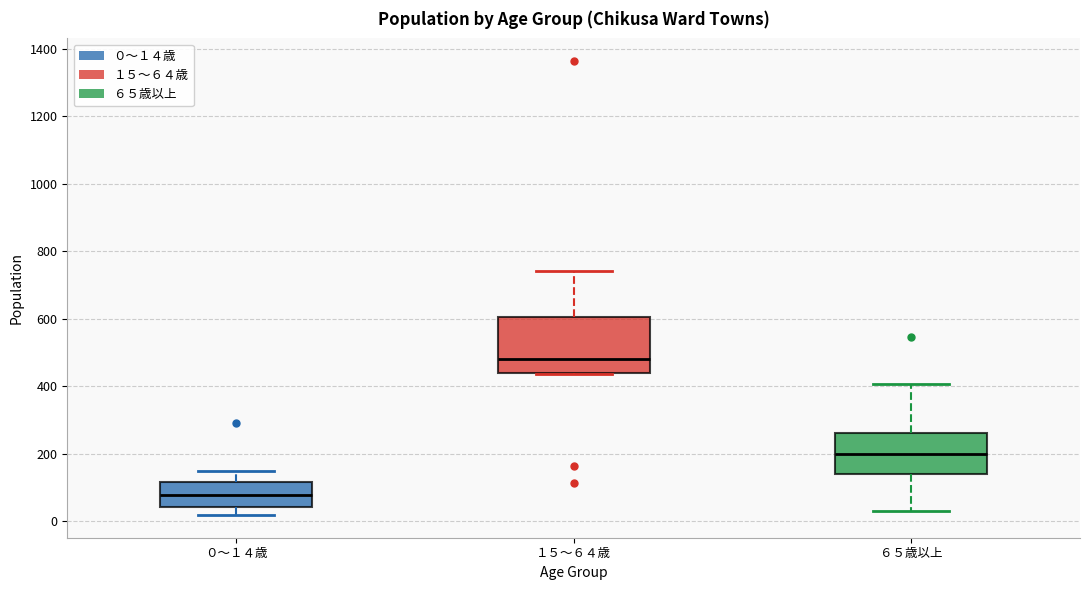

Which box has the lowest median line?

０～１４歳